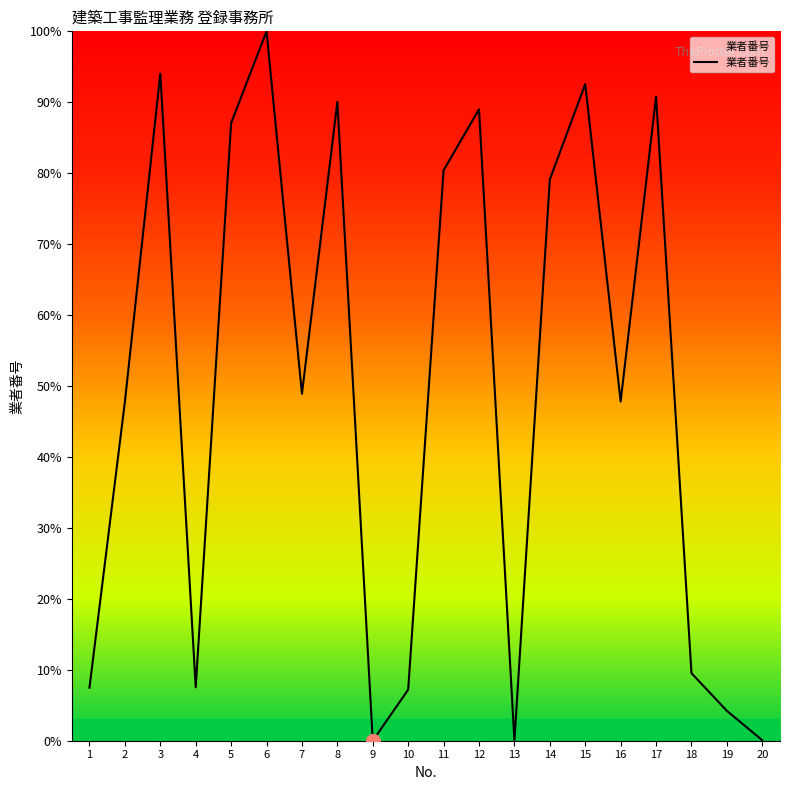

The chart shows a value of 90.1 at 8. True or false?

True